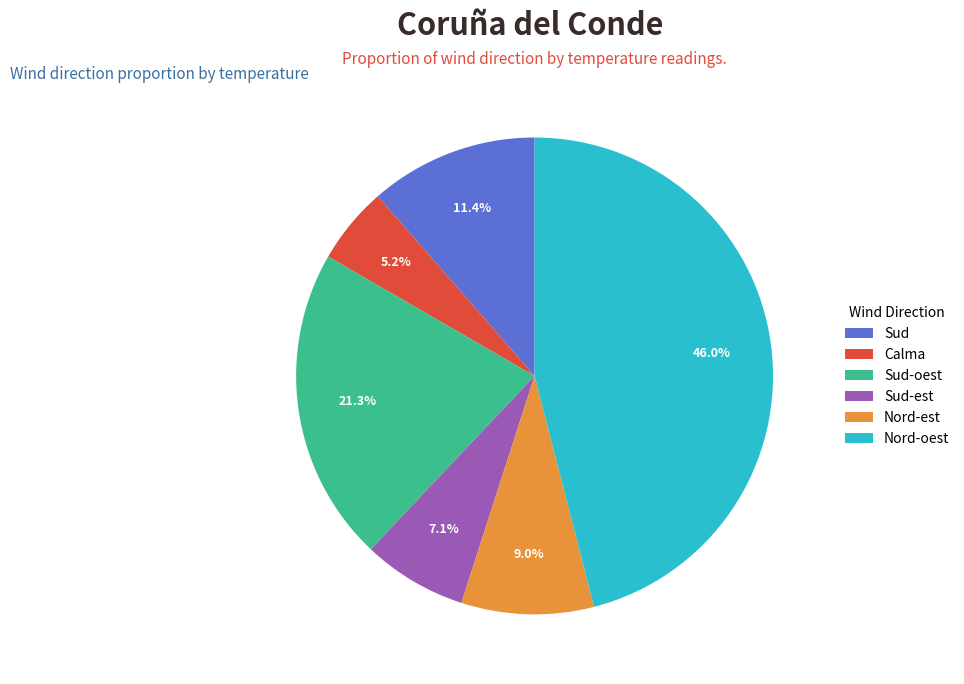

To the nearest percent, what is the average slice percentage?

17%